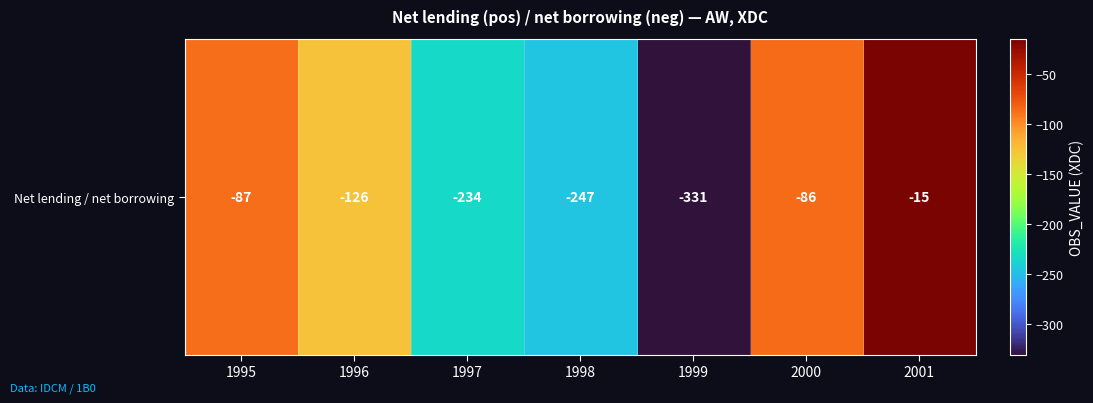

What is the sum of the values at 2000 and 1997?

-320